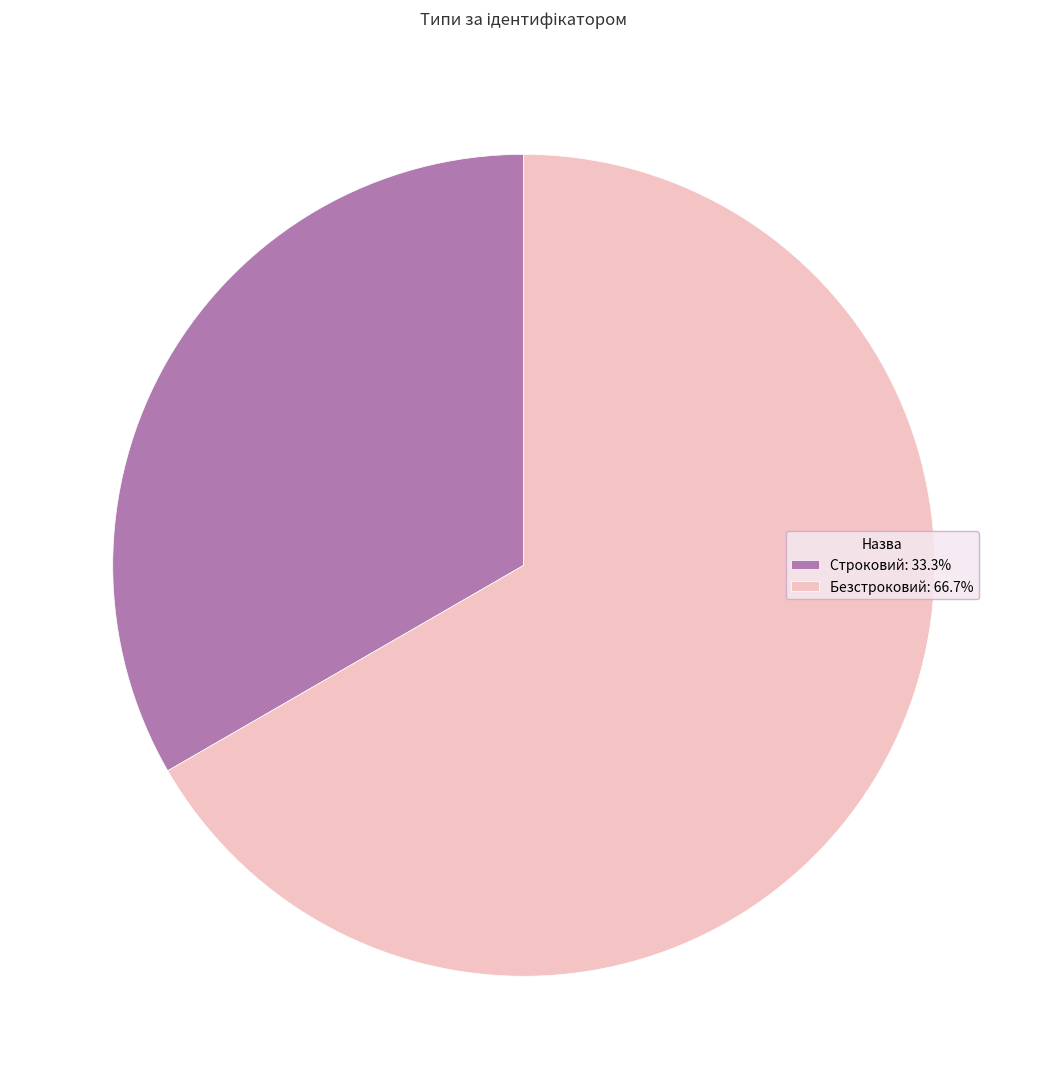

Is there a majority slice in this chart?

Yes